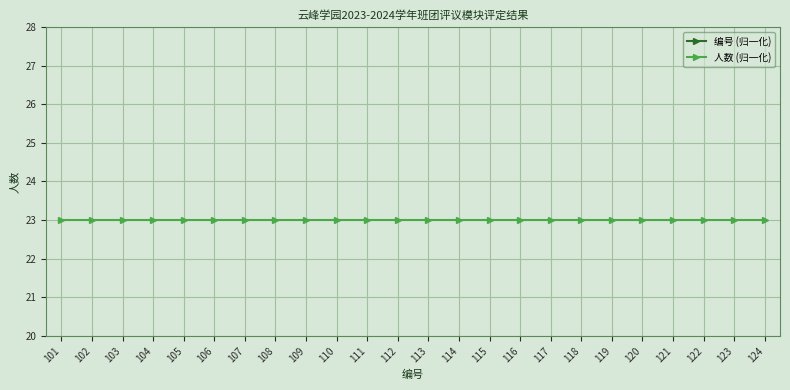

True or false: 编号 (归一化) and 人数 (归一化) intersect in this chart.

False